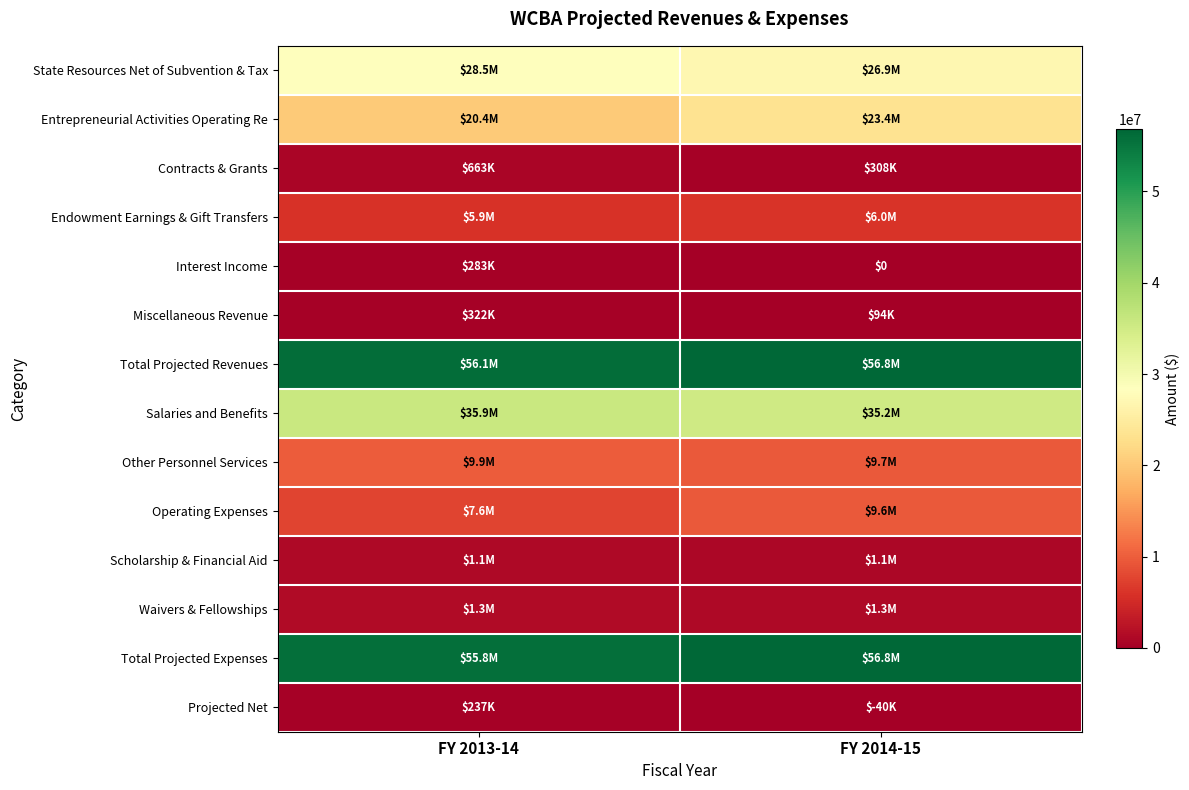

What is the highest value of the Operating Expenses series?

9632521